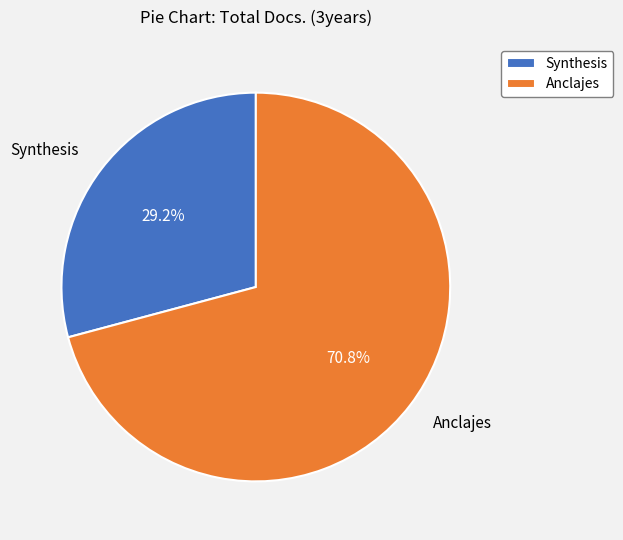

Rank the categories by value from highest to lowest.

Anclajes, Synthesis